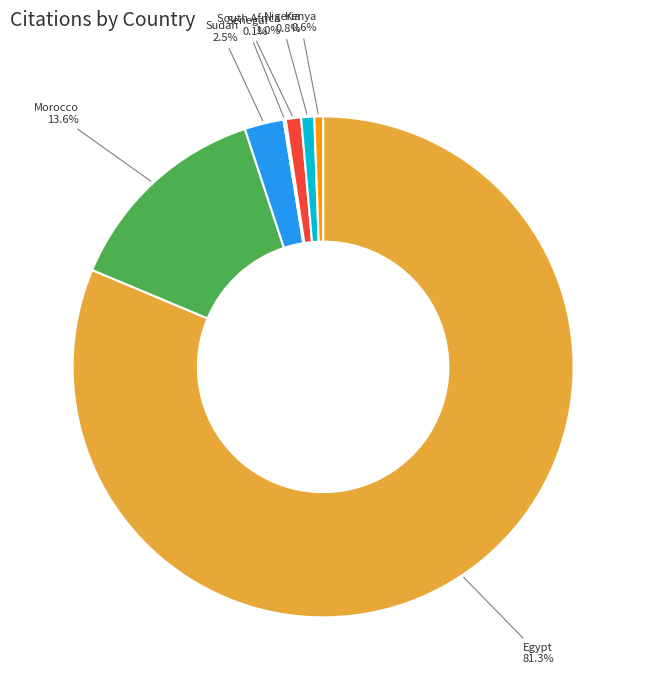

Does any single category account for the majority?

Yes